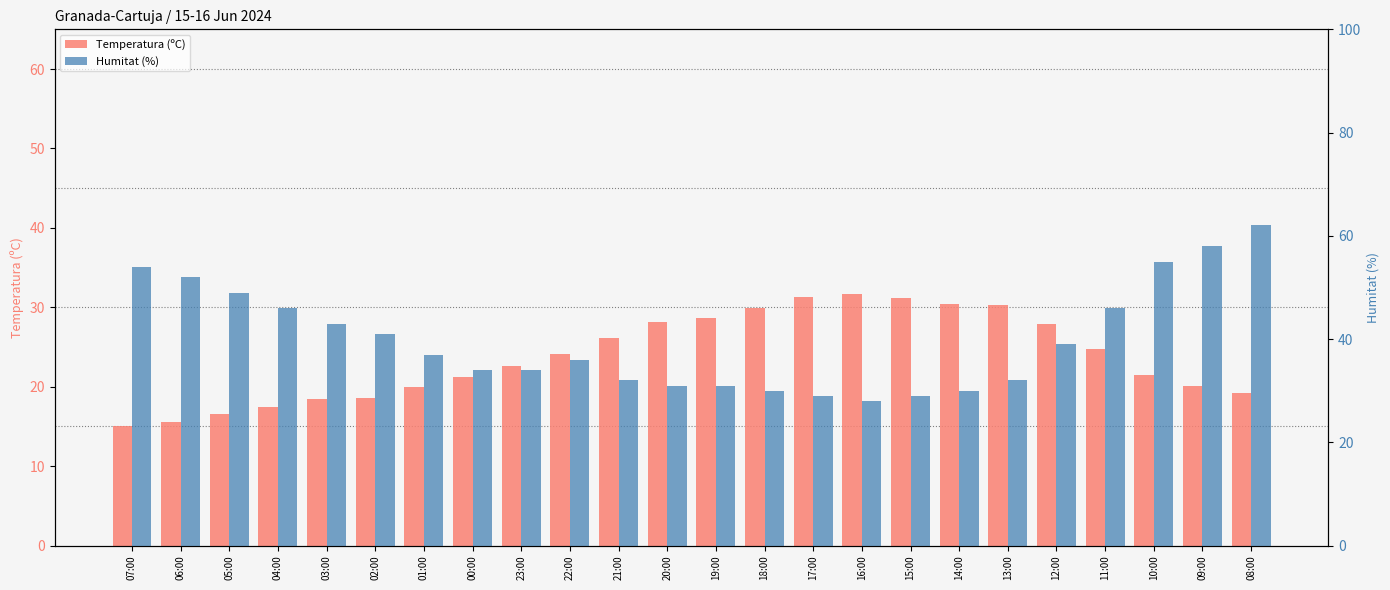

Does the chart contain stacked bars?

No